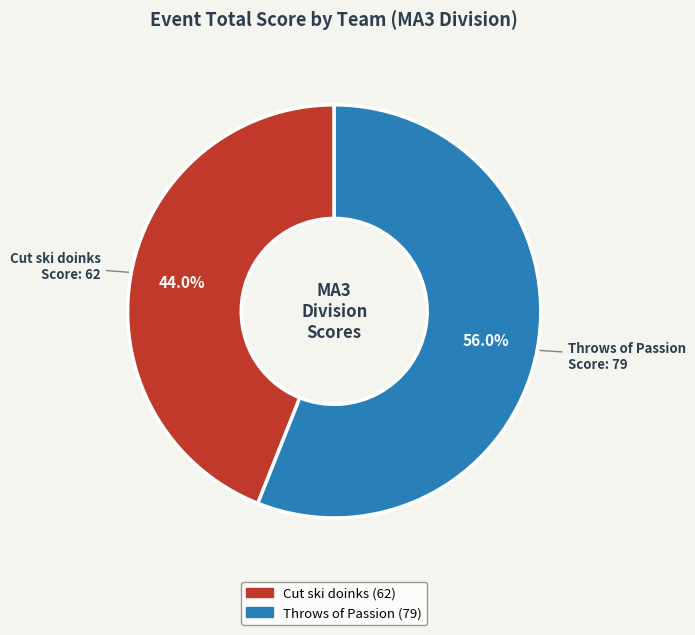

Which slice is the largest?

Throws of Passion